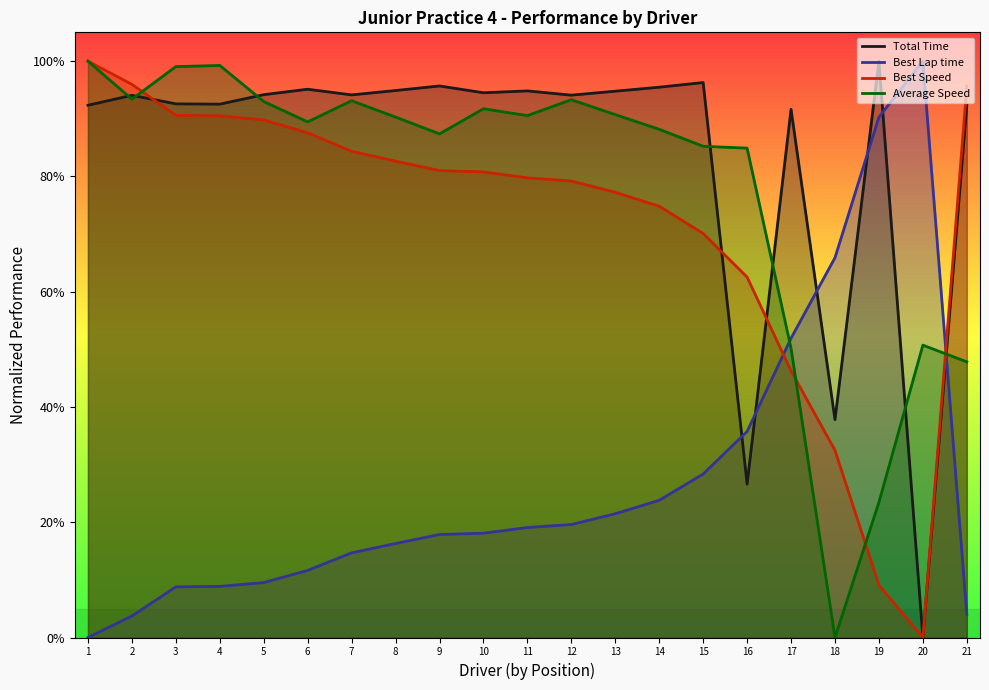

True or false: Best Speed has a value of 1.0 at 2.

True